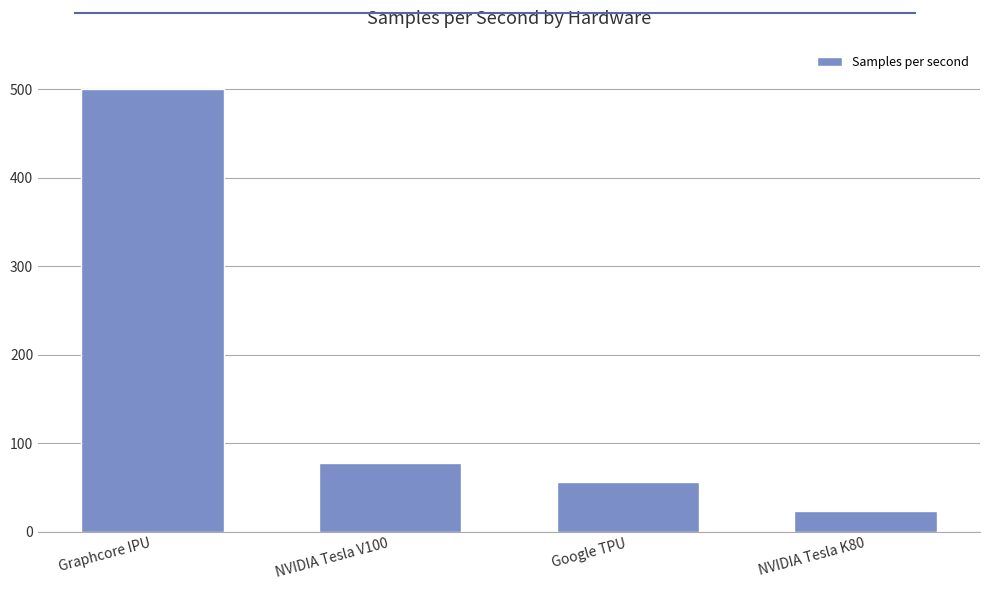

True or false: the data shows 86 at Google TPU.

False